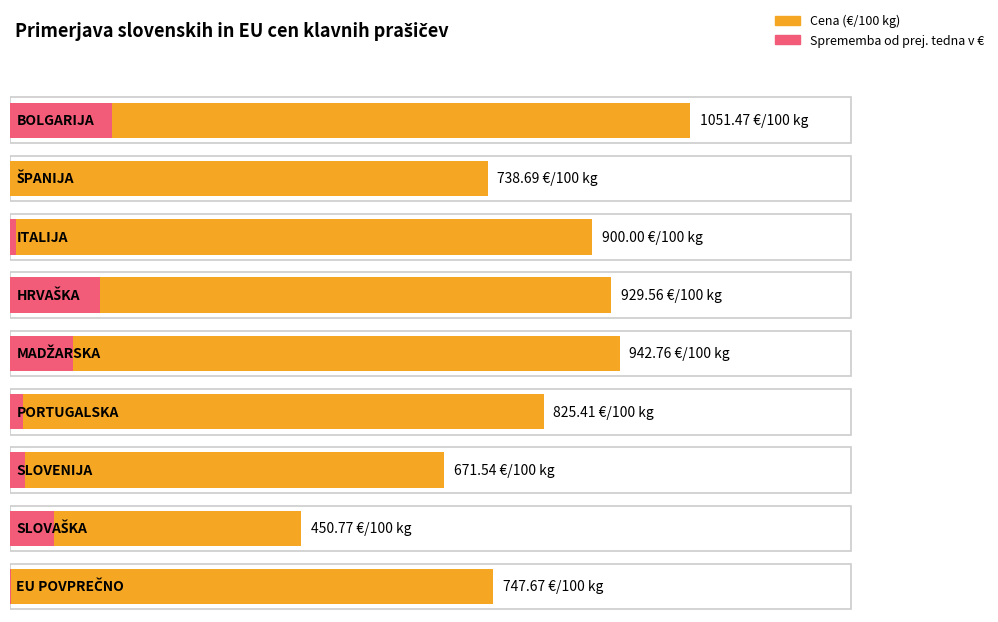

Reading left to right, transcribe all the data shown in this chart.

Cena (€/100 kg): 1051.5	738.7	900.0	929.6	942.8	825.4	671.5	450.8	747.7
Sprememba od prej. tedna v €: 78.3	0.0	2.0	-33.0	19.5	4.1	4.5	65.9	0.4